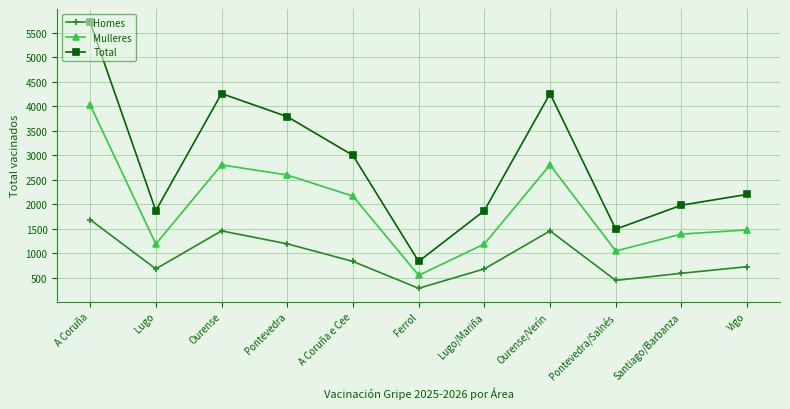

True or false: Mulleres and Total cross at least once.

False